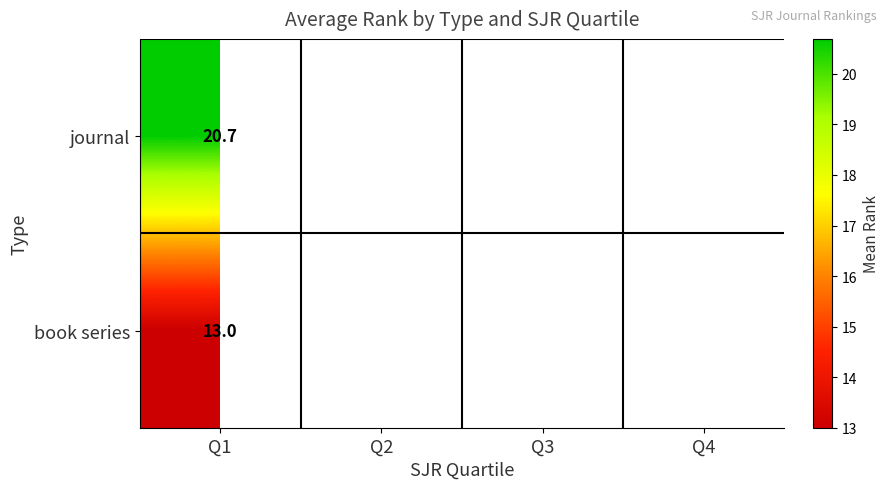

At Q1, list the series in order from largest to smallest.

journal, book series